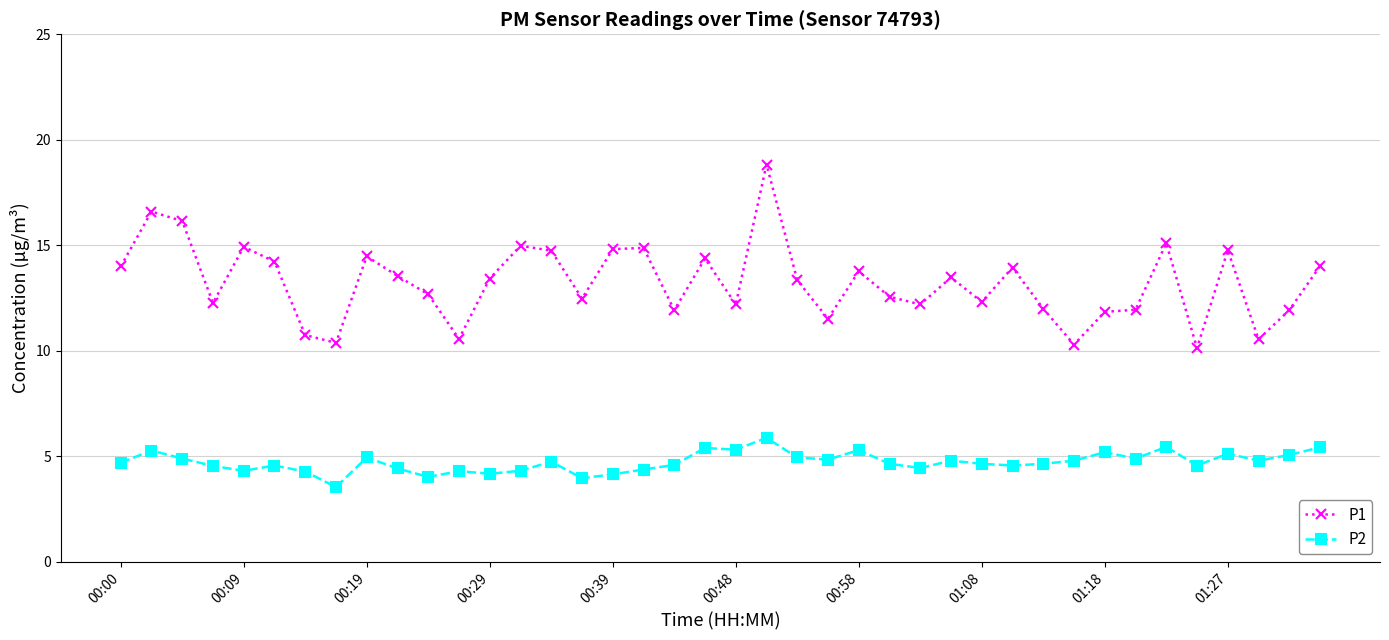

How many data points in P1 are less than 13?

19